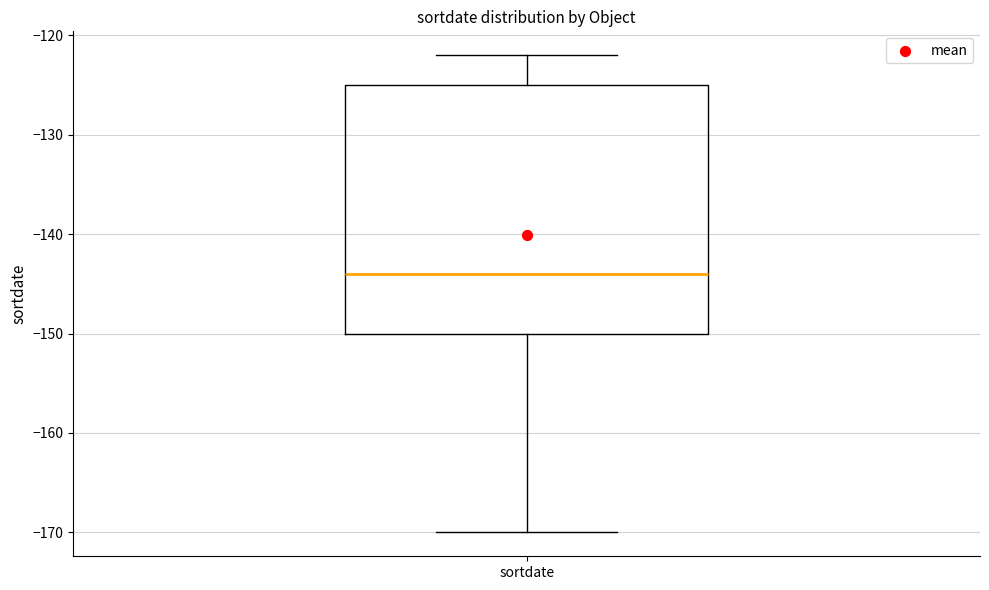

Transcribe this box plot: give where the median line is, the range the box spans, and where the two whiskers end, as read against the y-axis. The values are not printed on the chart, so give them approximately, as read against the axis.

median -144, box -150 to -125, whiskers -170 to -122